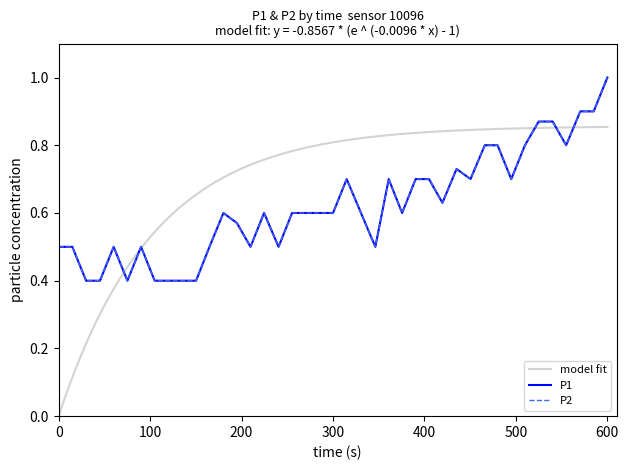

In P1, how many points are lower than both neighbors (excluding endpoints)?

9